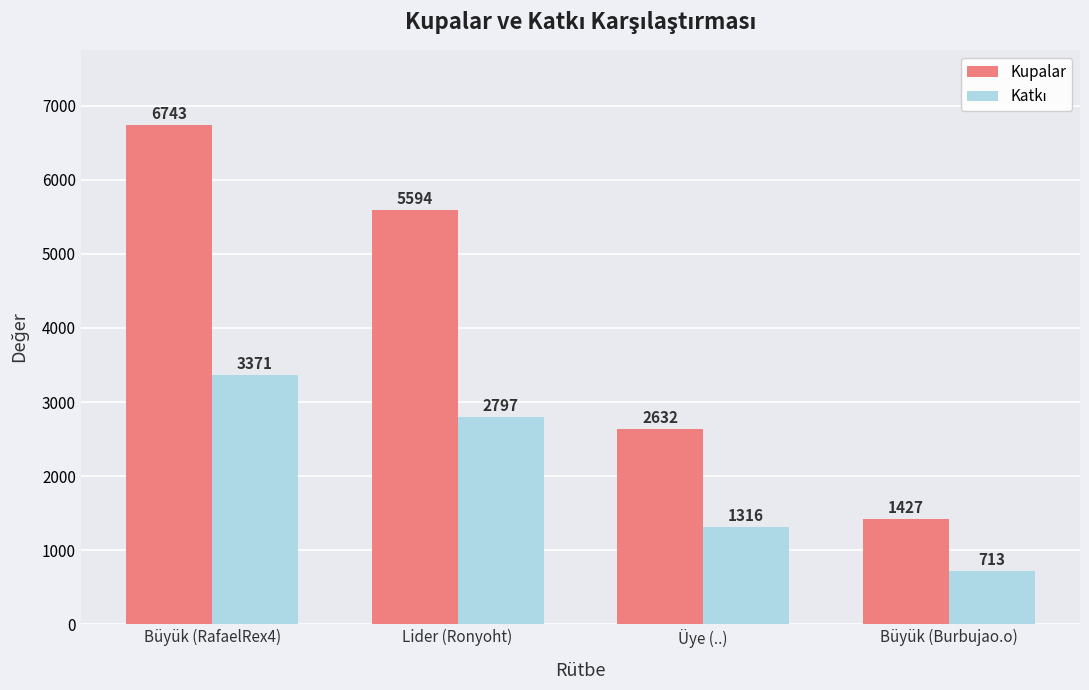

What is the sum of the Kupalar values at Üye (..) and Büyük (RafaelRex4)?

9375